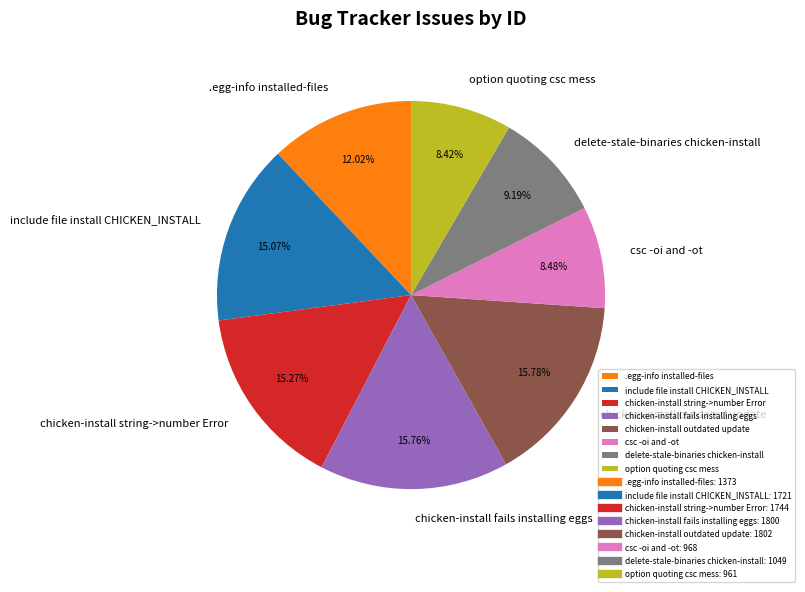

To the nearest percent, what portion does include file install CHICKEN_INSTALL represent?

15%